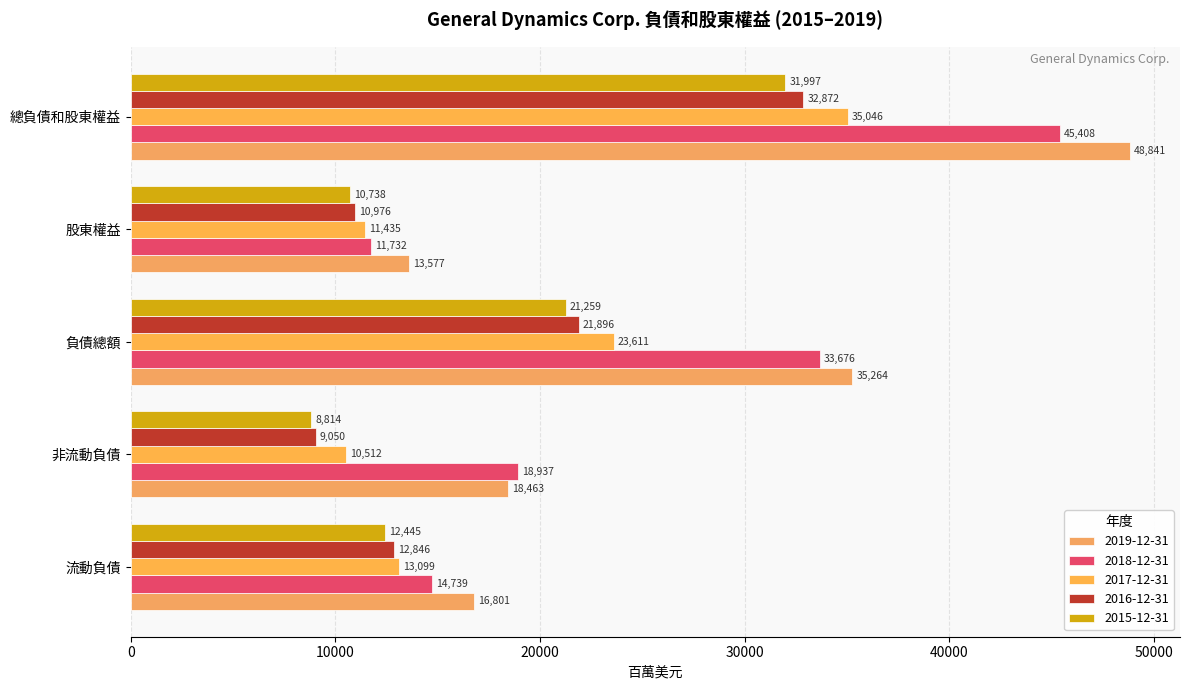

How many data points in 2018-12-31 are less than 18937?

2